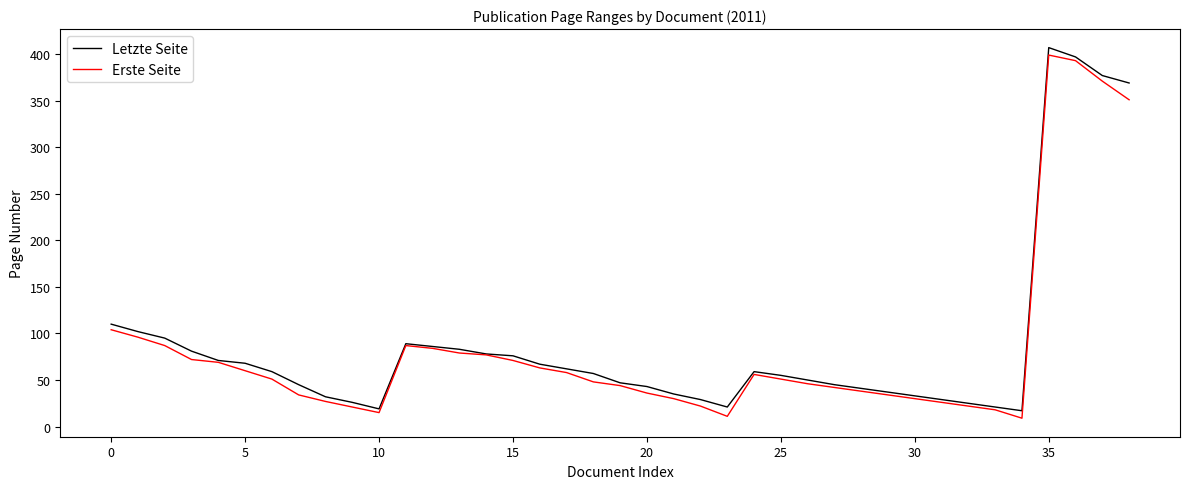

Is this an area chart (filled region under the line)?

No